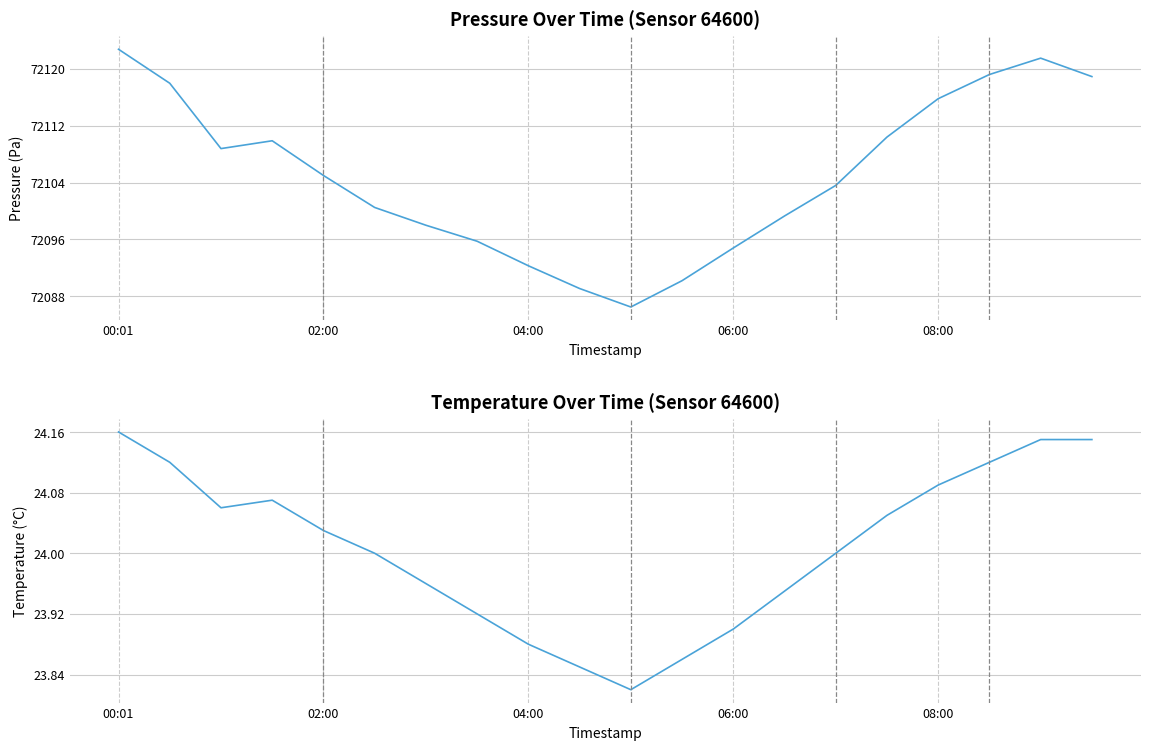

How many data points in pressure are above 72105?

9